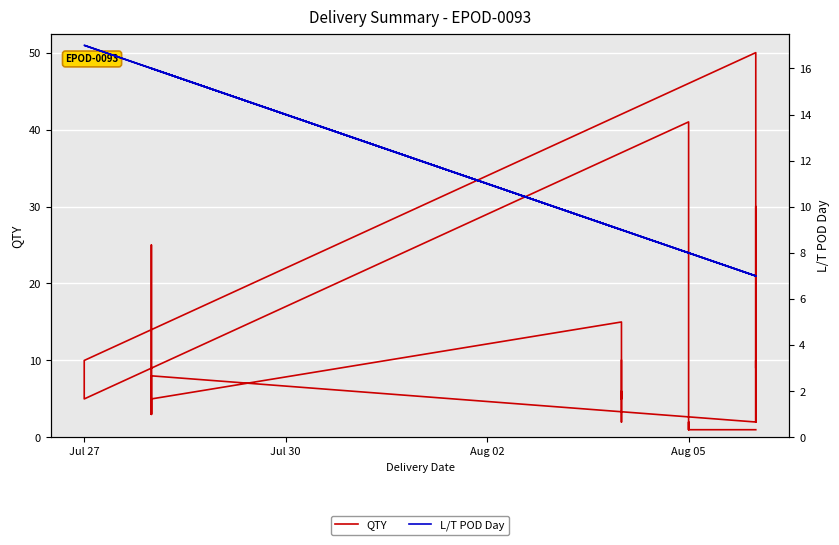

What is the greatest value displayed?

50